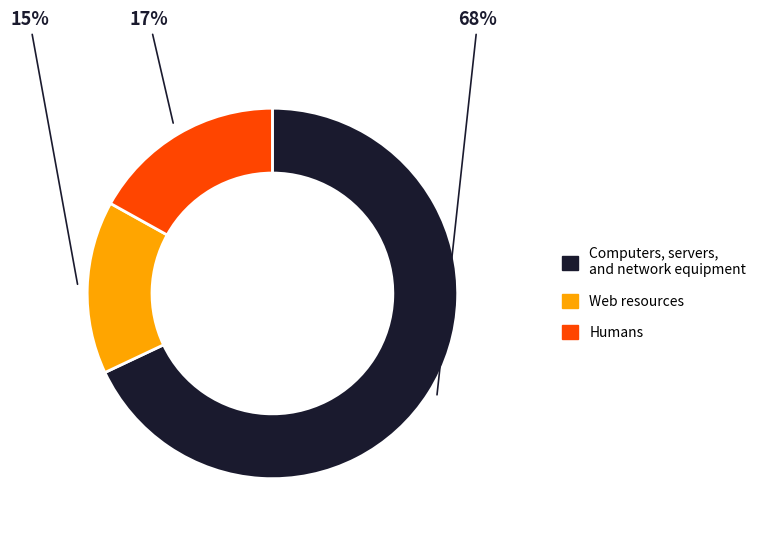

Is there any slice that represents more than half of the pie?

Yes